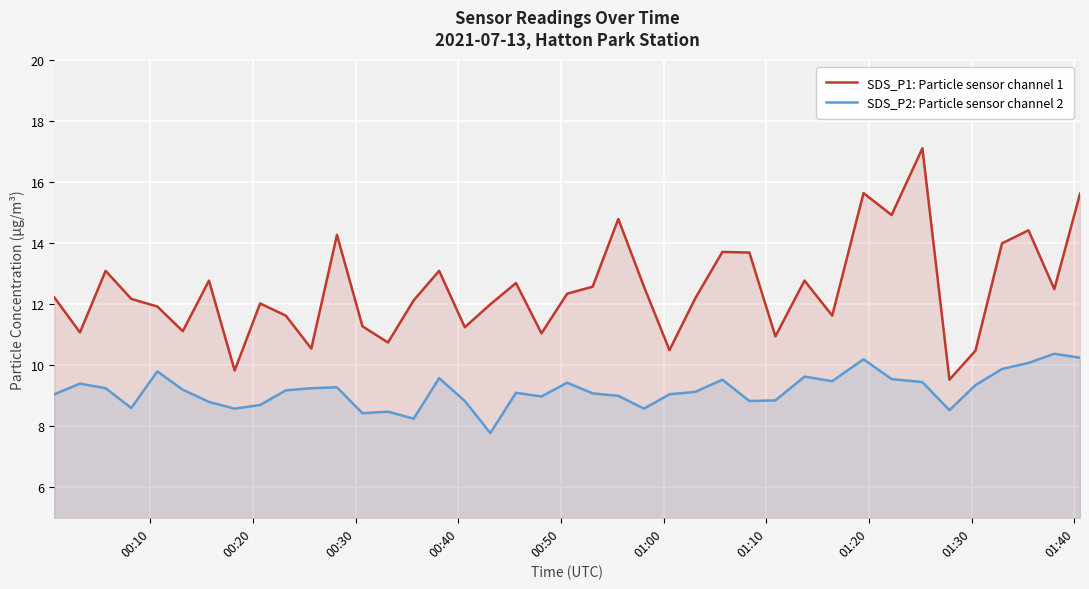

Rank the series by their maximum value, from highest to lowest.

SDS_P1: Particle sensor channel 1, SDS_P2: Particle sensor channel 2